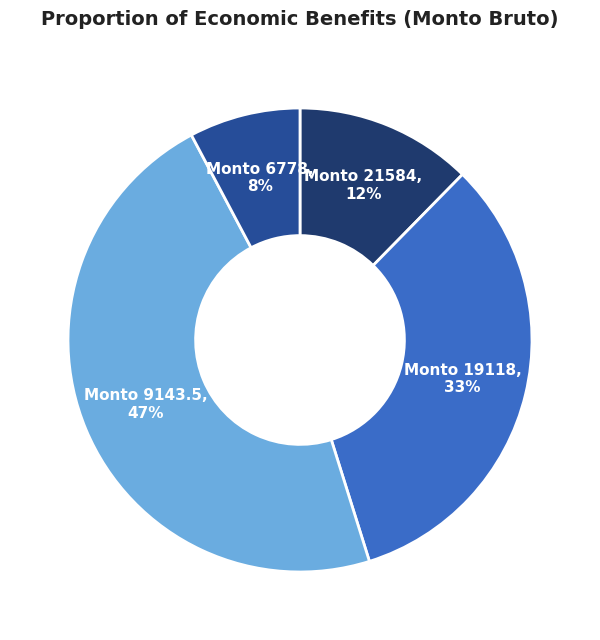

Which slice is the smallest?

Monto 6778